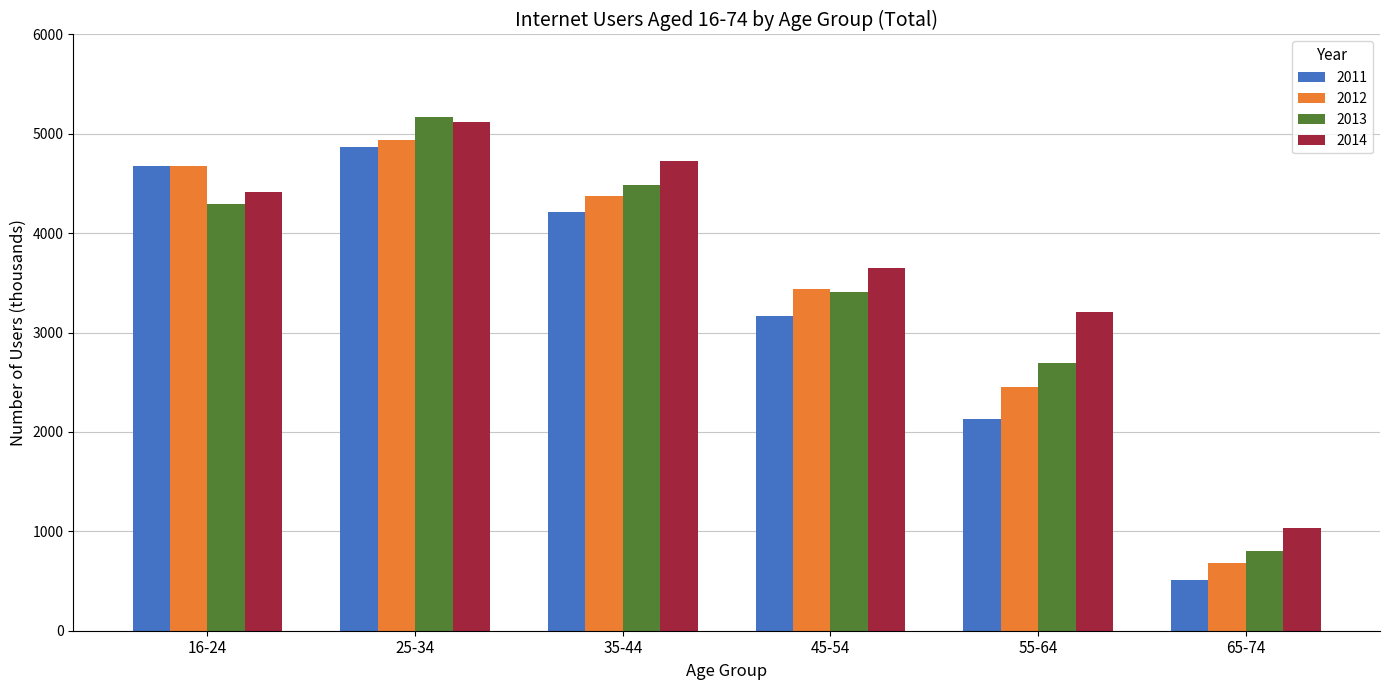

At which label does 2012 first exceed 4378?

16-24